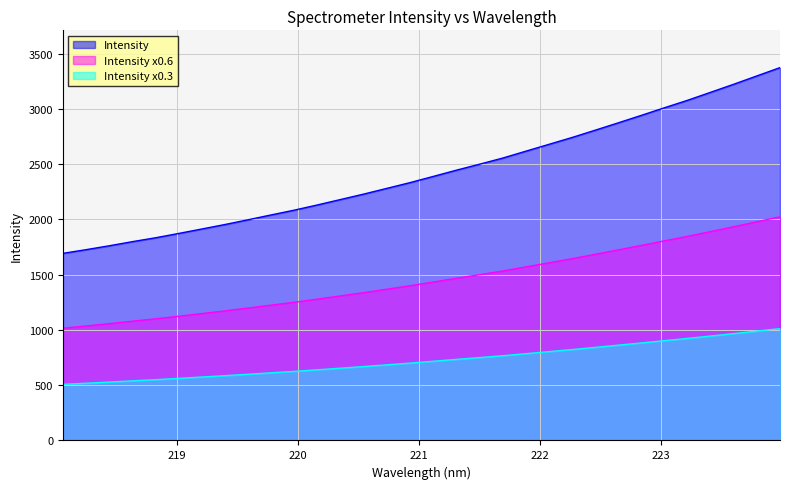

What is the label of the 21st point from the left?

221.8812